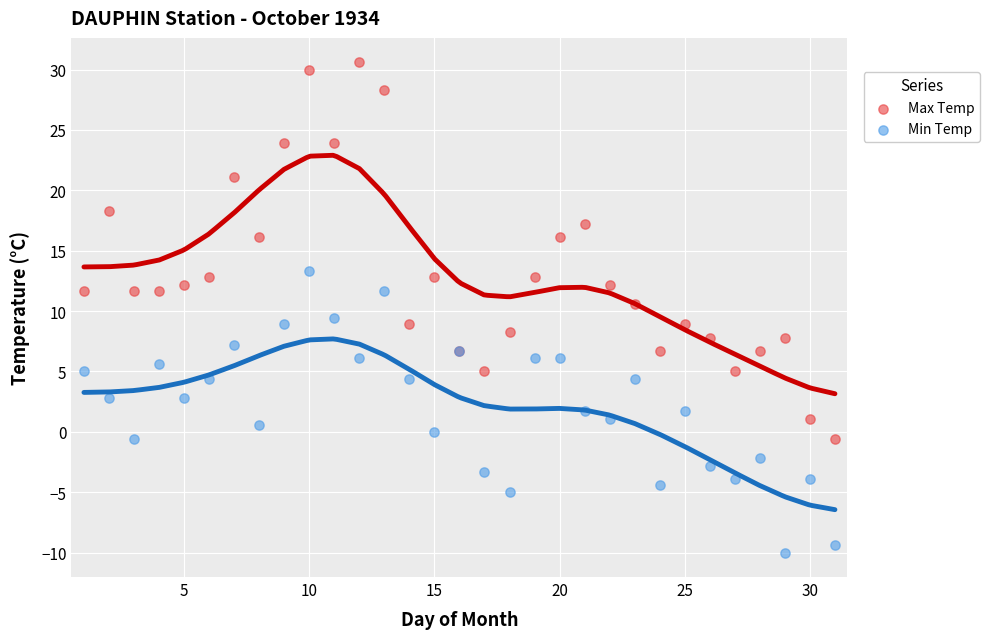

Which series reaches the maximum Y coordinate?

Max Temp